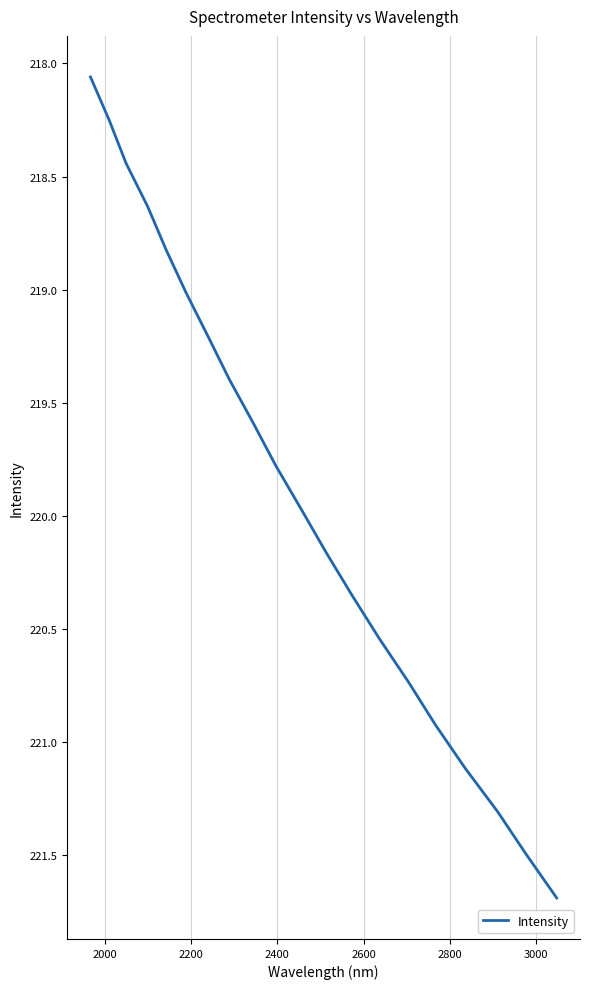

What is the maximum value shown in the chart?

221.7